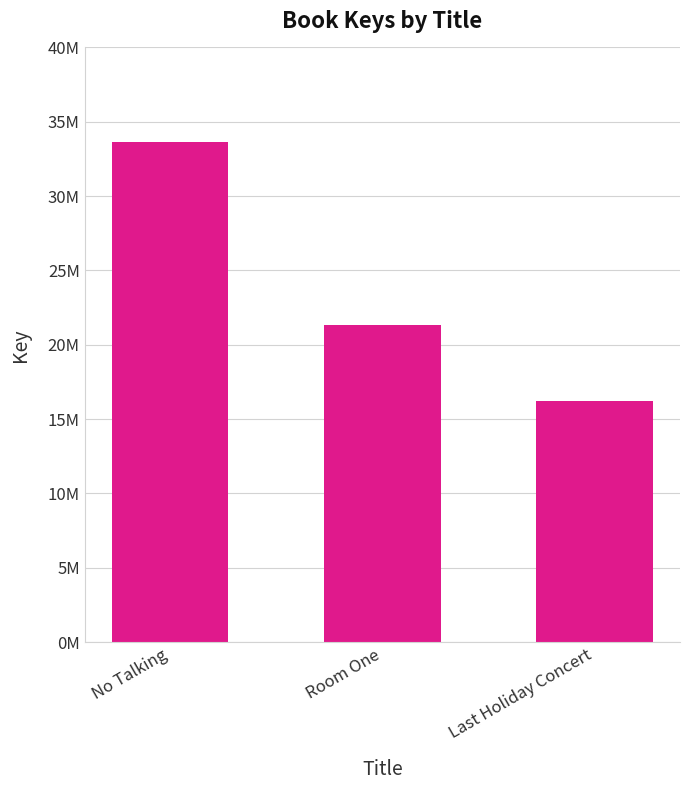

What is the sum of the values at Last Holiday Concert and Room One?

37525621